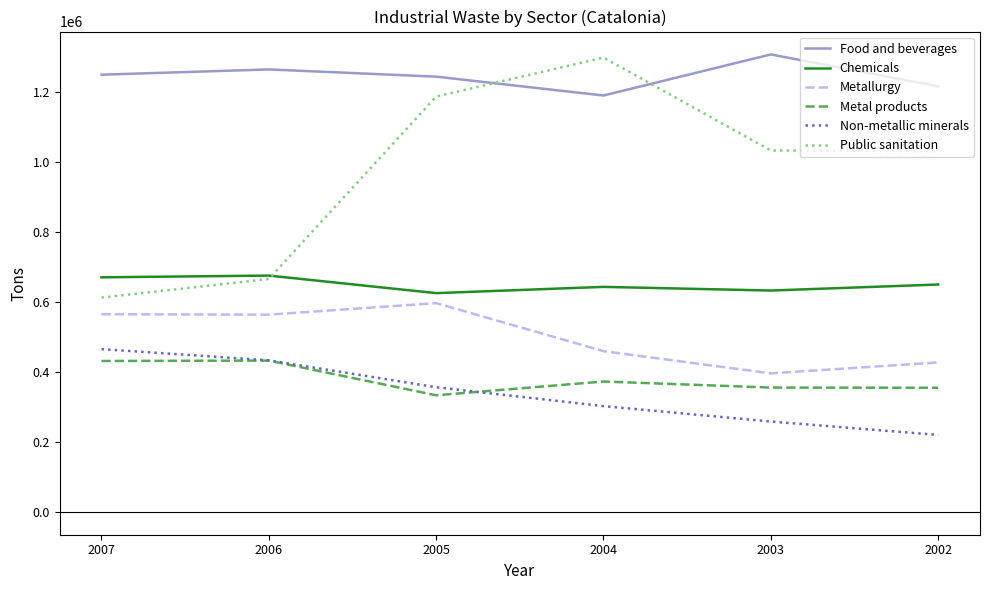

The Food and beverages series shows 1677676 at 2002. True or false?

False